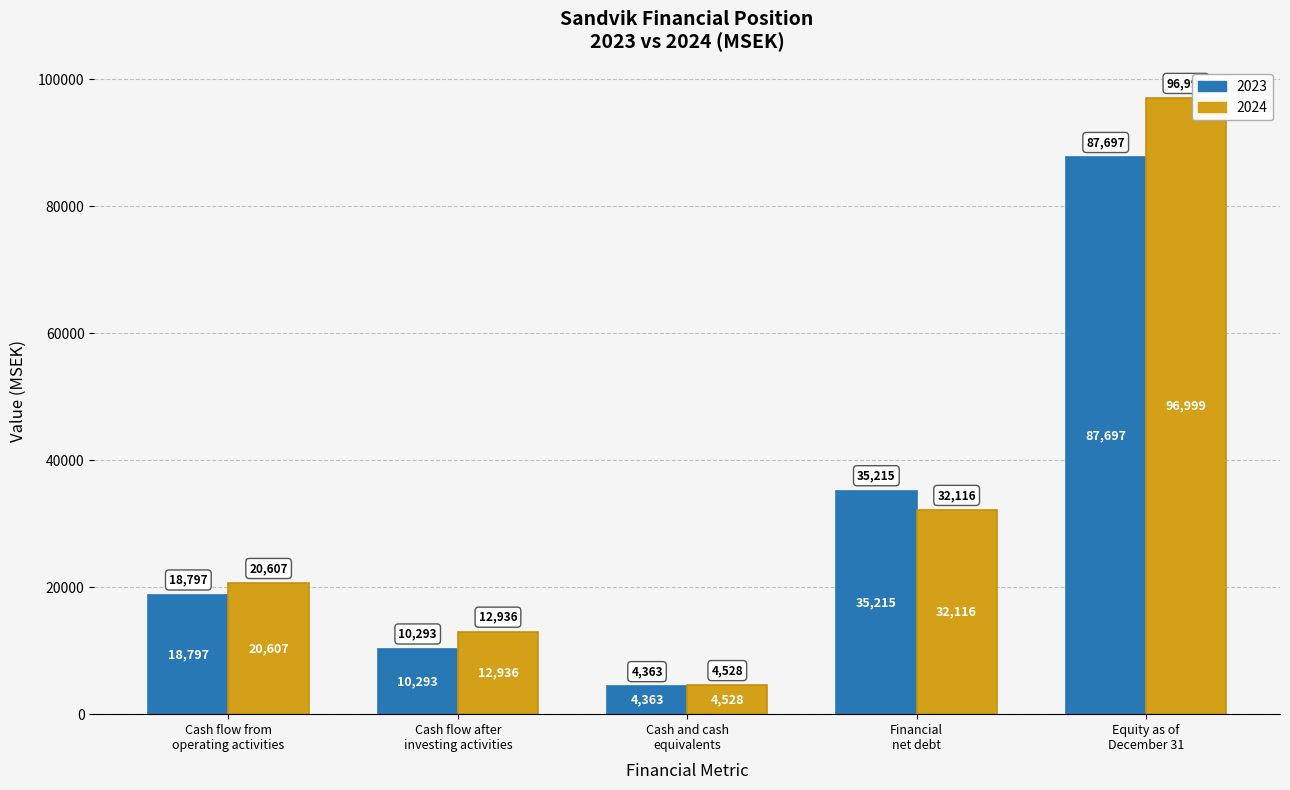

Rank the categories by 2024 value from lowest to highest.

Cash and cash
equivalents, Cash flow after
investing activities, Cash flow from
operating activities, Financial
net debt, Equity as of
December 31